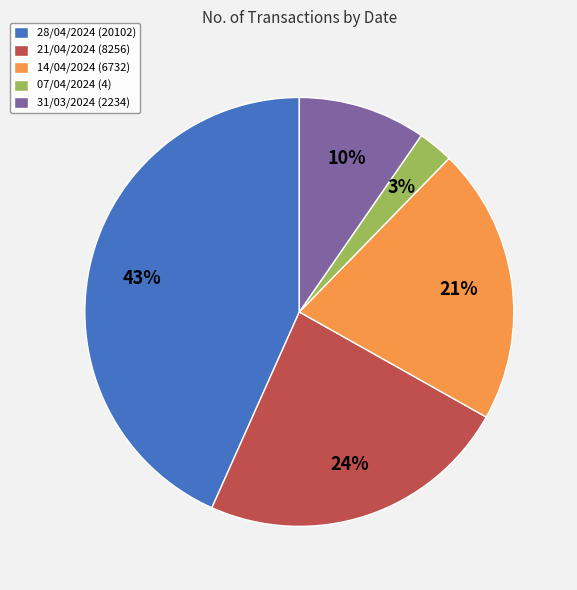

To the nearest percent, what percentage of the pie is 14/04/2024 (6732)?

21%